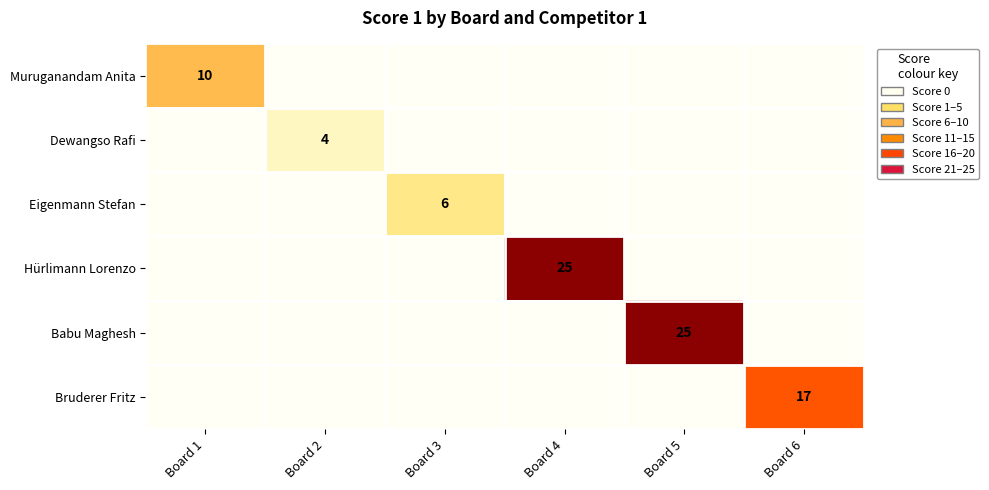

How many categories are shown in the chart?

6